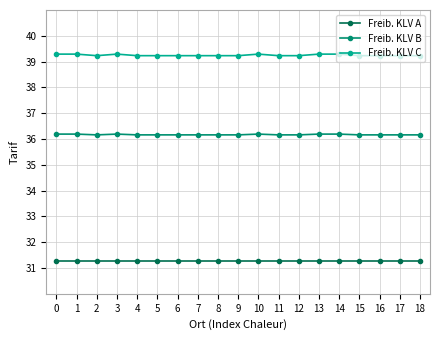

What is the spread (max minus min) of values at 13?

8.0